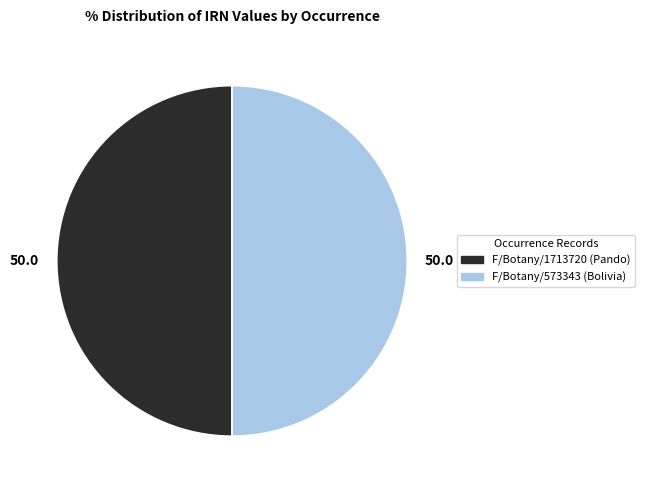

Combined, do F/Botany/573343 (Bolivia) and F/Botany/1713720 (Pando) account for over 50%?

Yes